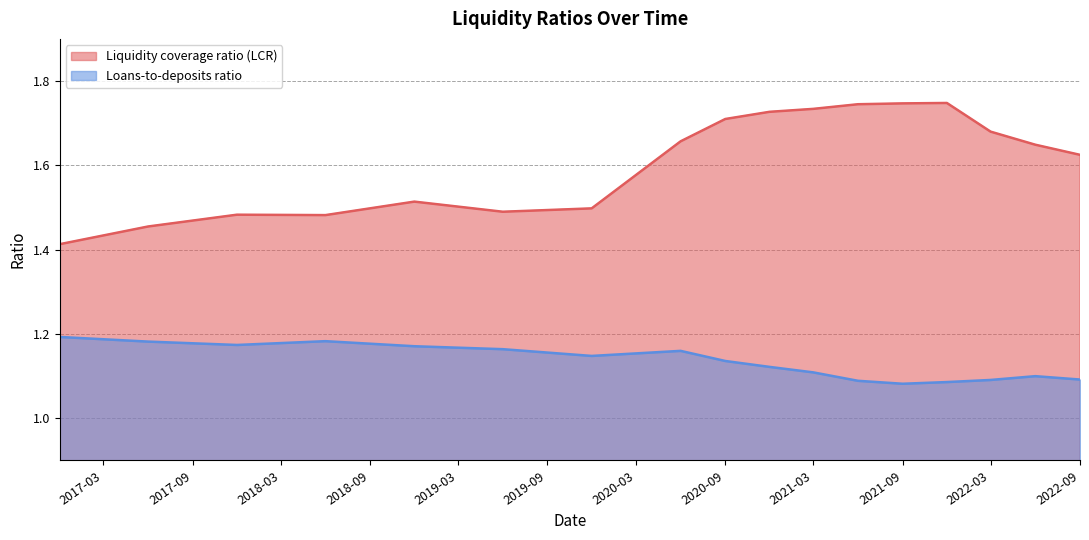

Which series has the largest total across all categories?

Liquidity coverage ratio (LCR)